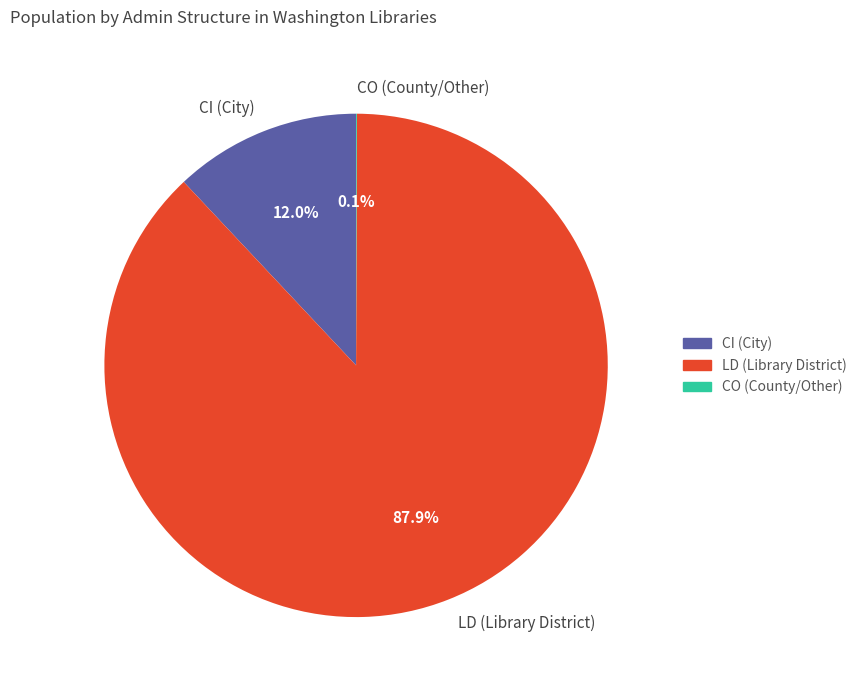

True or false: LD accounts for 6% of the total.

False